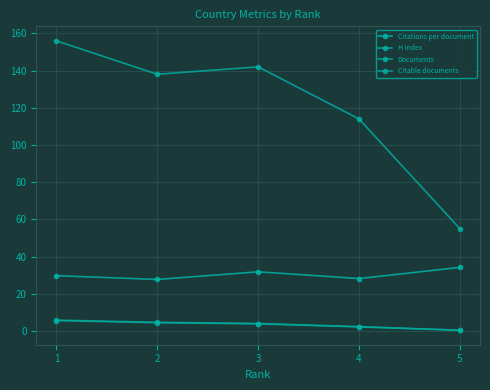

What is the difference between the maximum and minimum values in the Citable documents series?

5.2